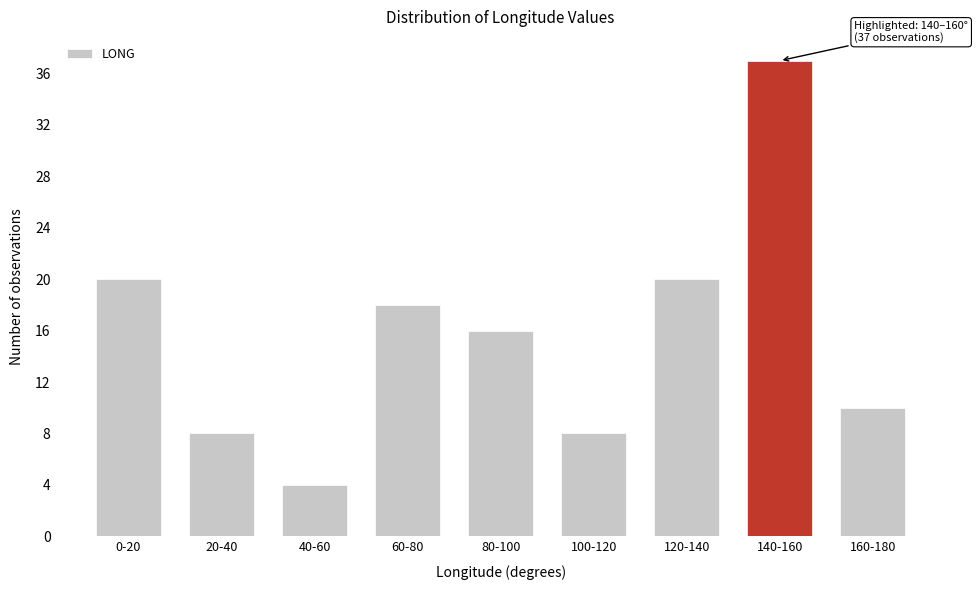

Reading left to right, what are all the values shown in this chart?

20	8	4	18	16	8	20	37	10